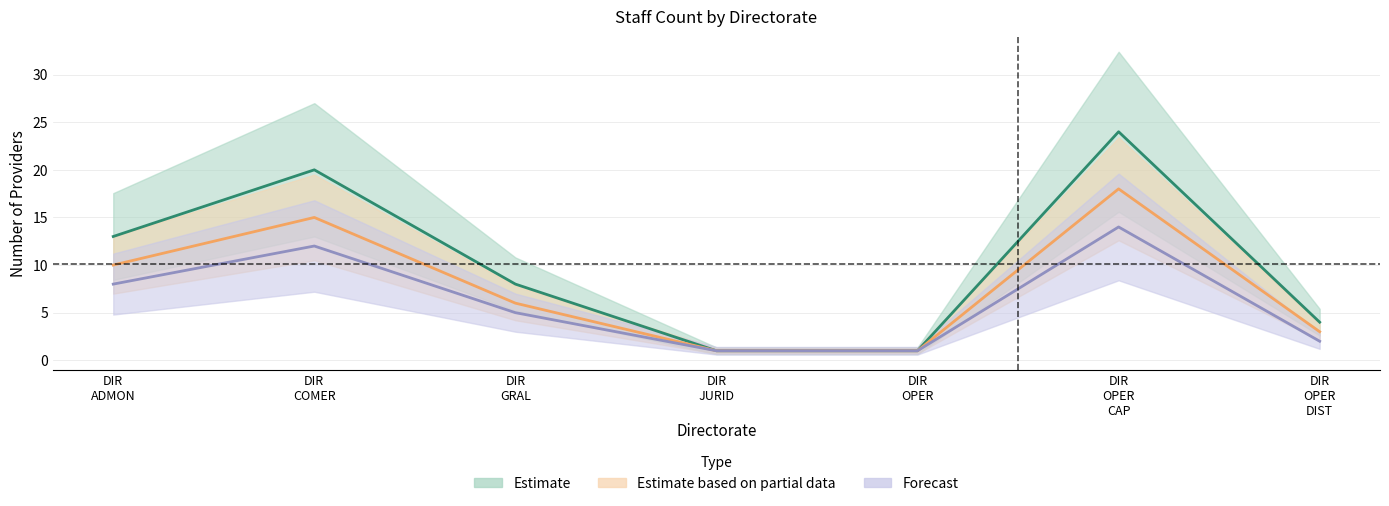

At which category does Estimate reach its first local peak?

DIR COMER